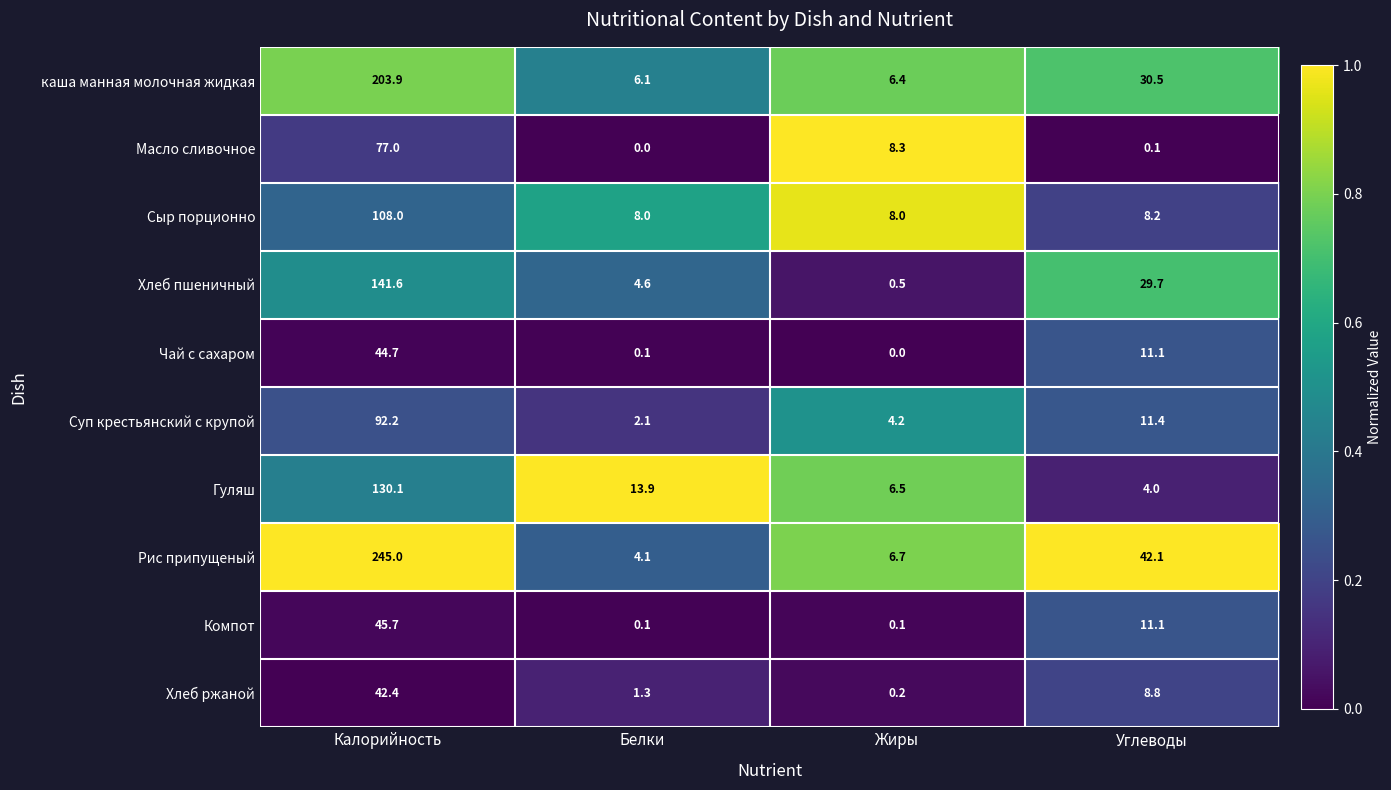

What is the sum of the Хлеб пшеничный values at Углеводы and Белки?

34.3